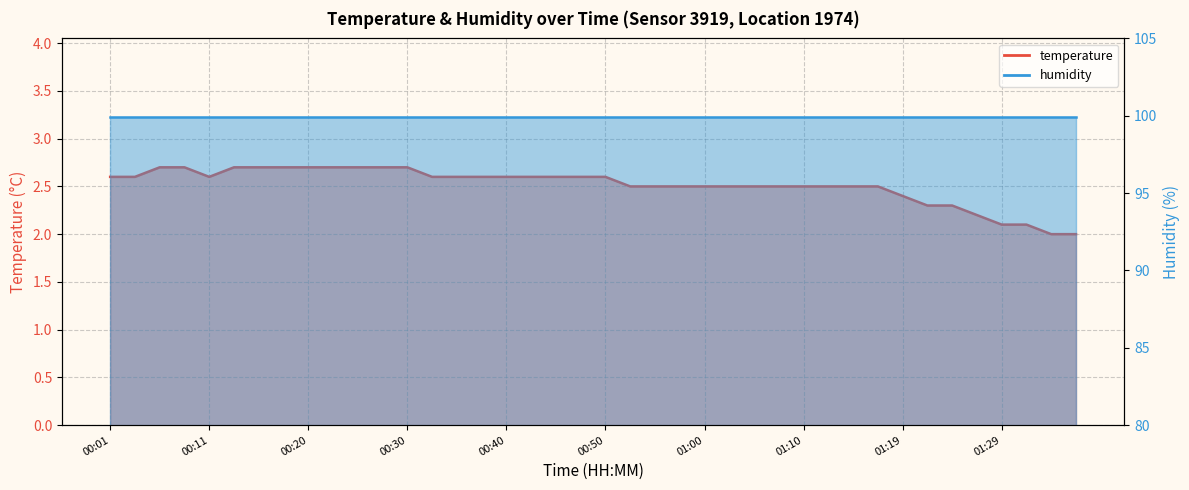

True or false: the data shows 2.6 at 00:11.

True